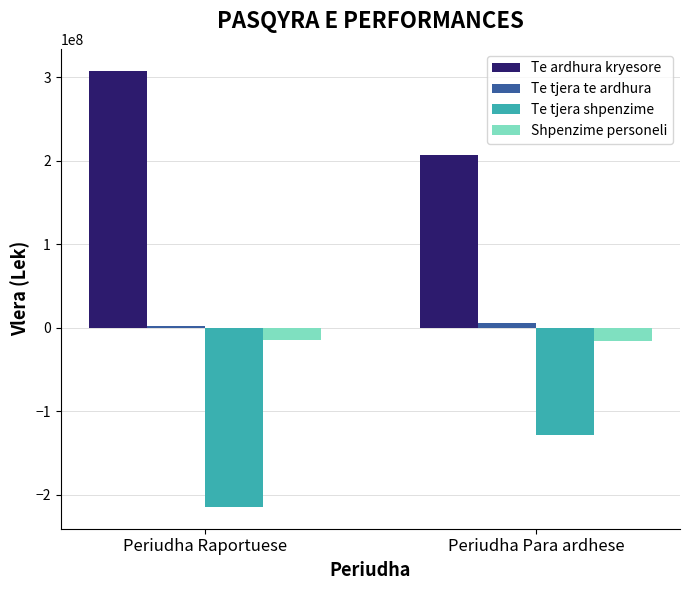

Is the value of Te ardhura kryesore at Periudha Raportuese greater than the value of Shpenzime personeli at Periudha Raportuese?

Yes